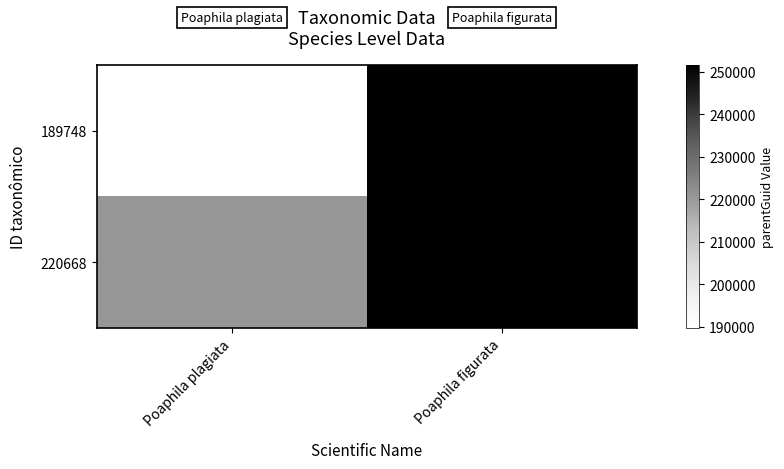

At how many categories does at least one series exceed 242815?

1